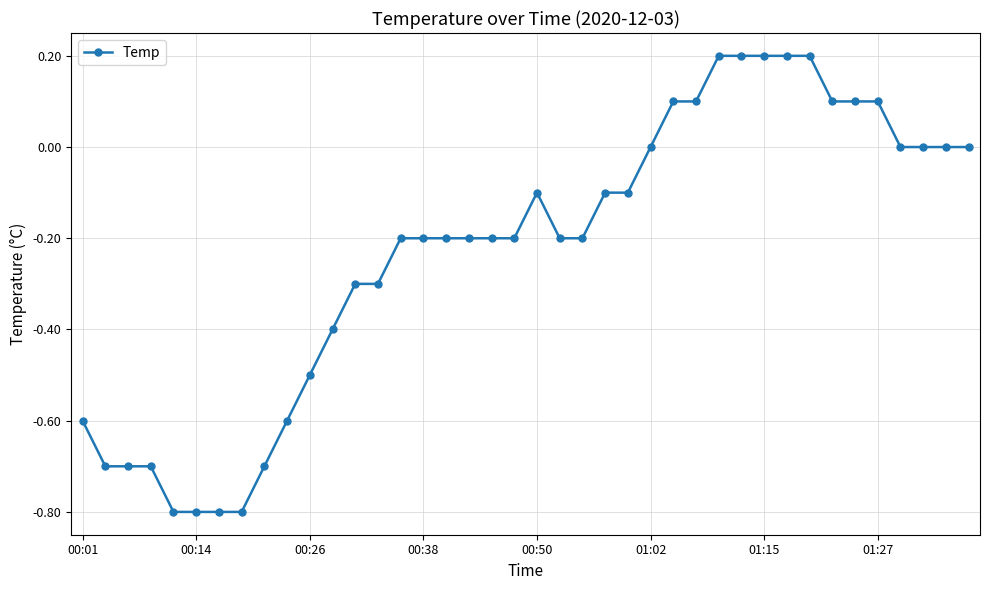

What is the difference between the second highest and minimum values?

1.0